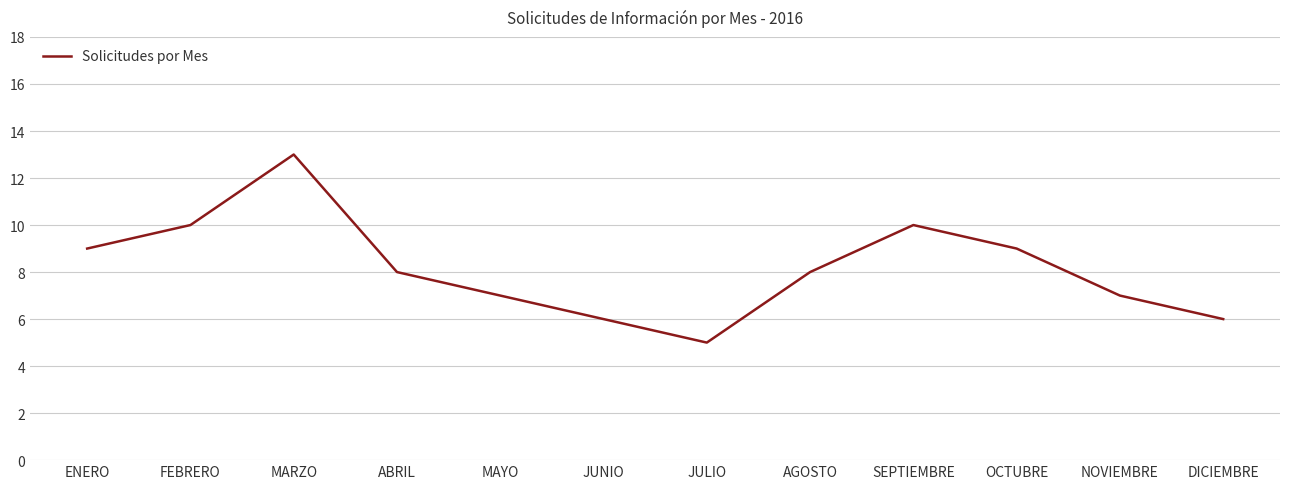

What is the ratio of the value at JULIO to the value at DICIEMBRE?

0.8